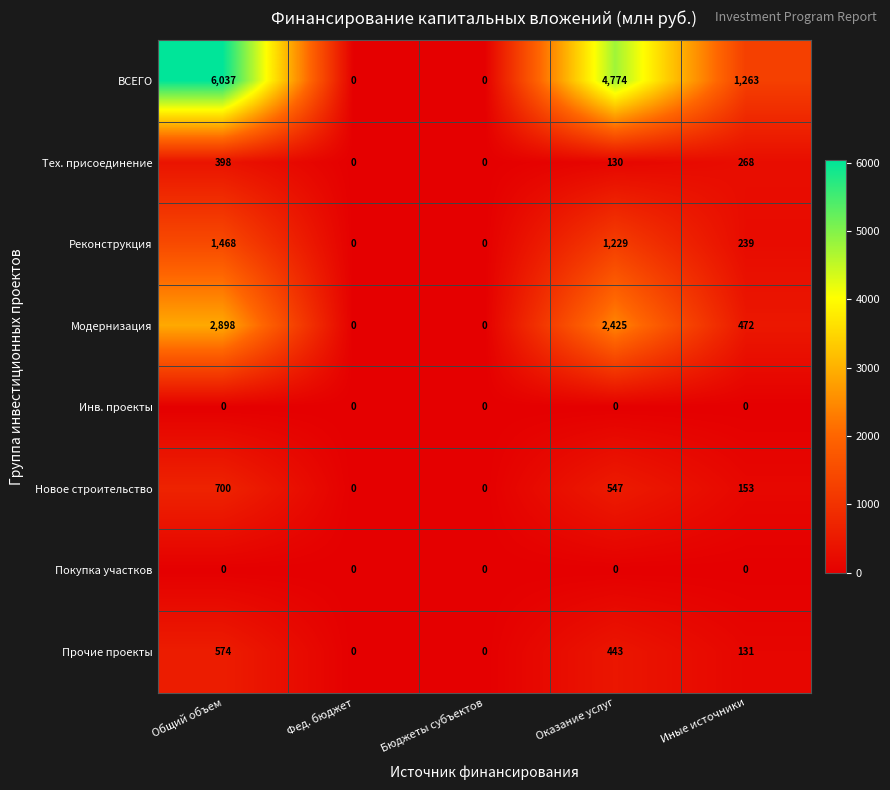

Which series has the largest range (max minus min)?

ВСЕГО